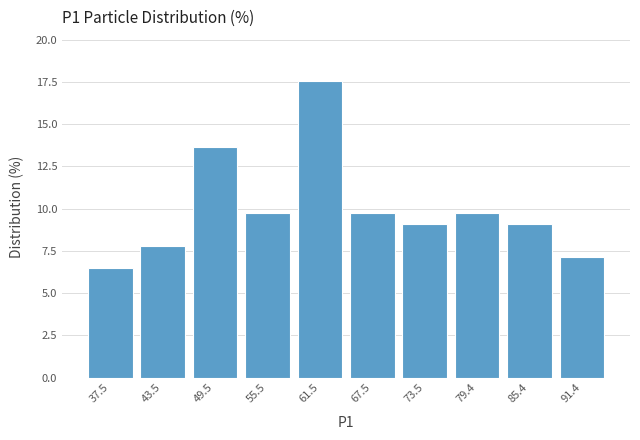

Over which range of the x-axis is the bar tallest?

58 to 64